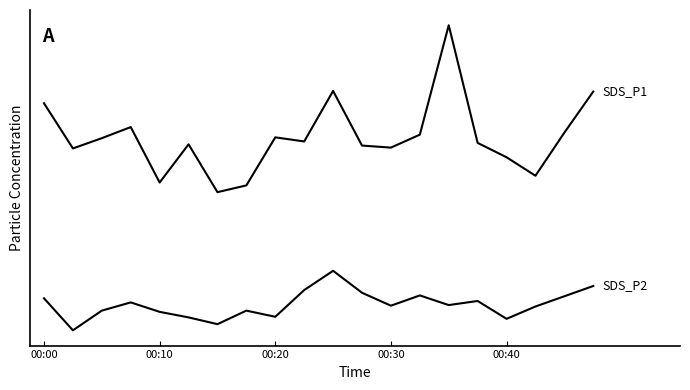

Does the chart display data point markers on the line(s)?

No